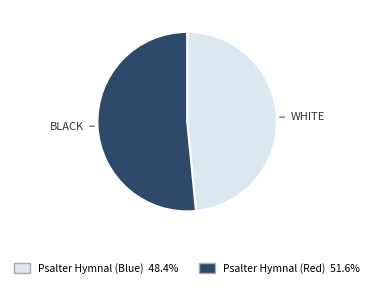

Does Psalter Hymnal (Red) represent more than half of the total?

Yes